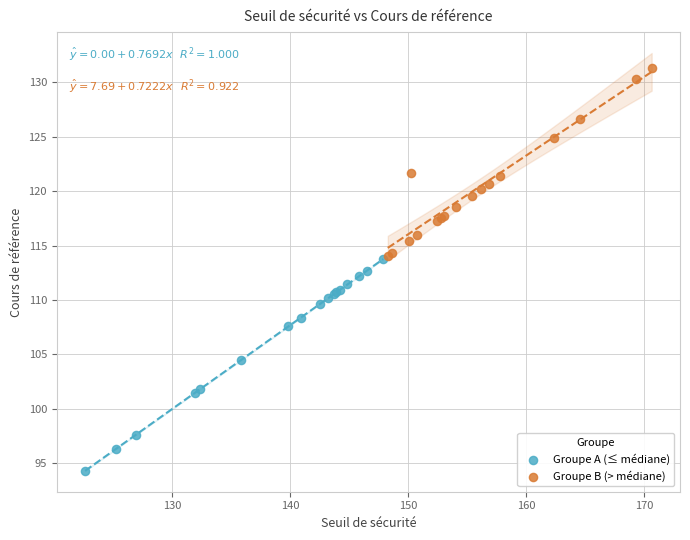

Which series contains the lowest Y value?

Groupe A (≤ médiane)